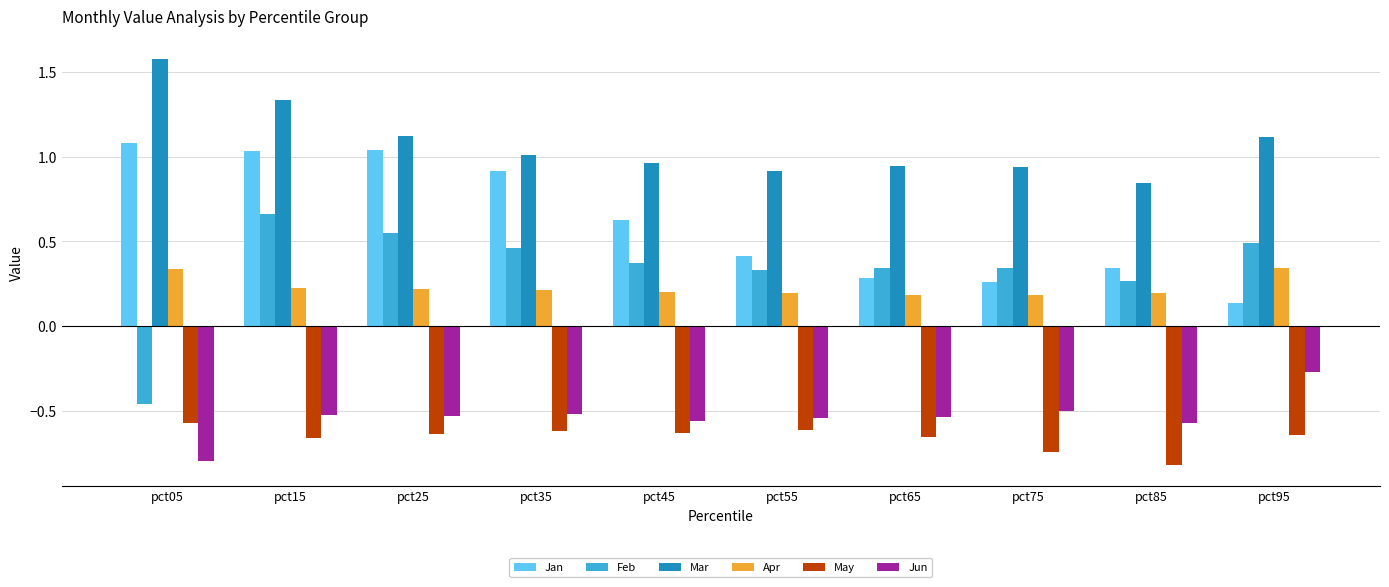

At which category is the sum across all series the highest?

pct15